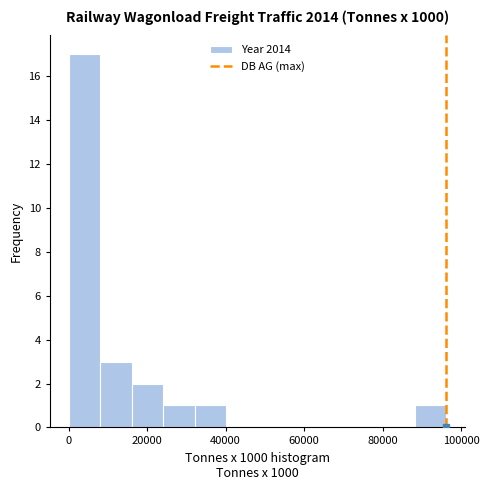

What is the height of the bar covering 0 to 8000 on the x-axis? Neither the bar edges nor the heights are printed on the chart, so give them approximately, as read against the axes.

17